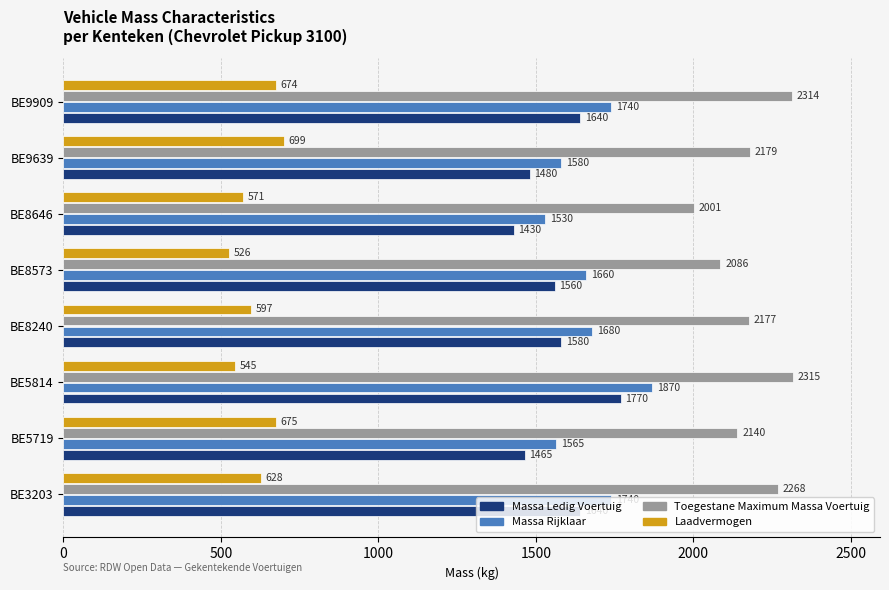

Which category has the highest value across all series?

BE5814